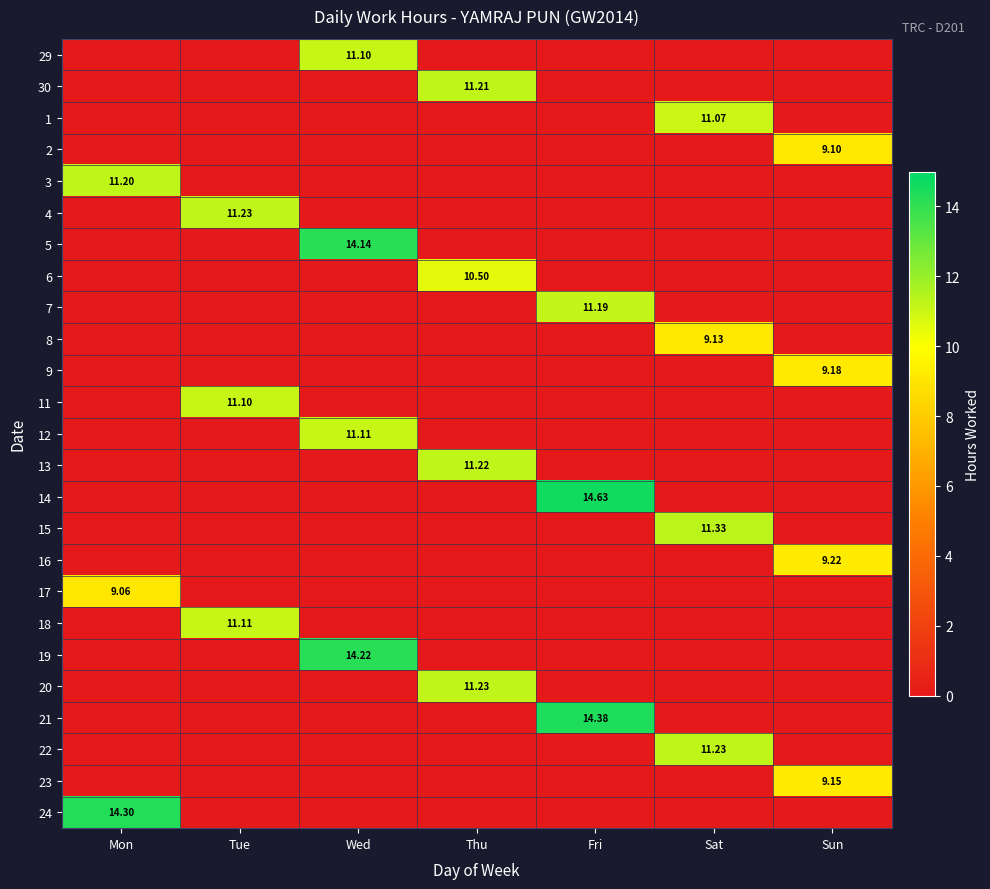

Which series has the largest total across all categories?

14